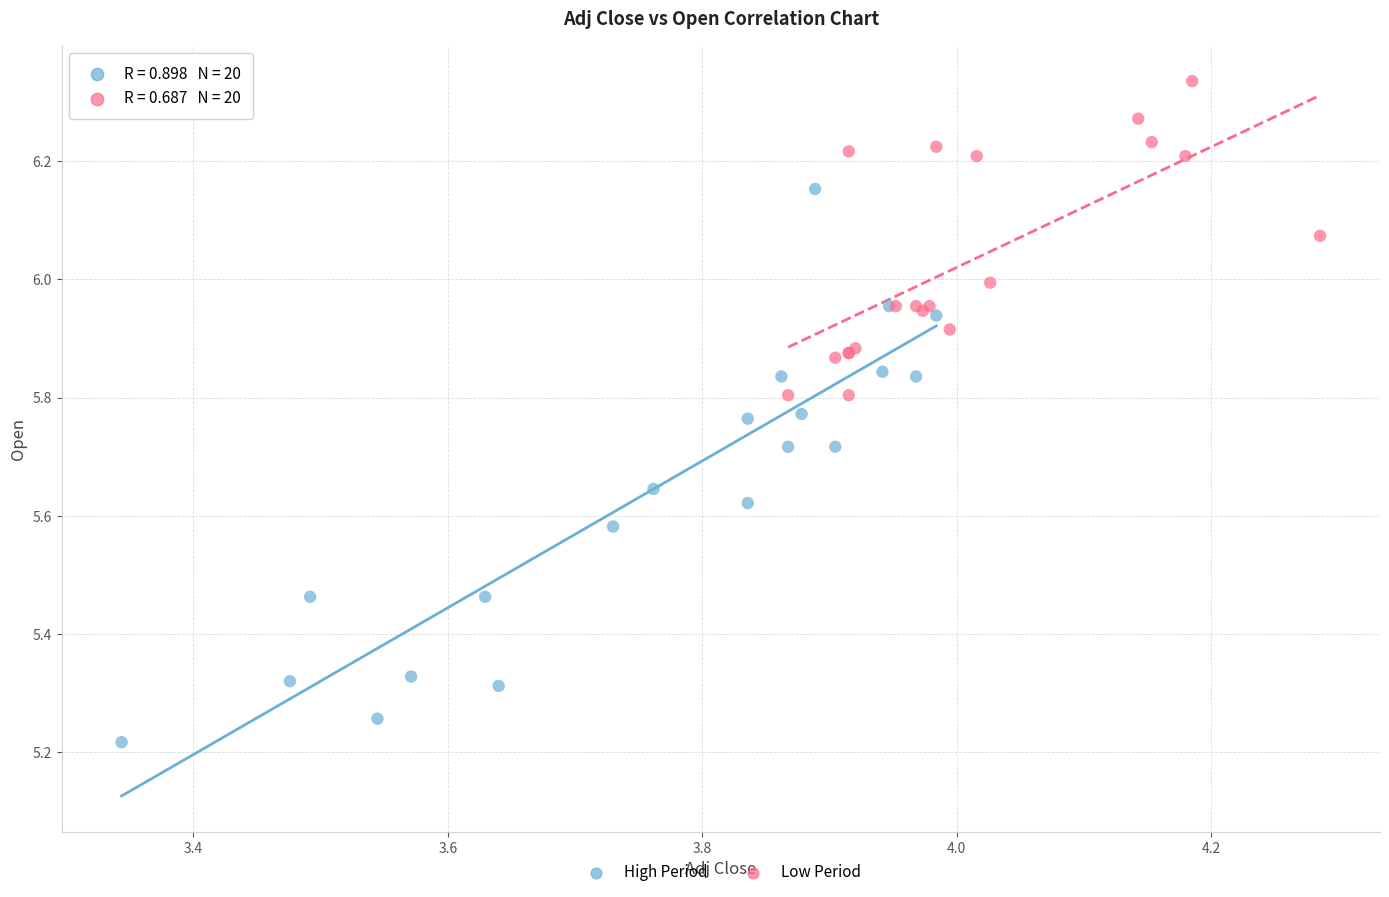

Which series contains the lowest Y value?

High Period